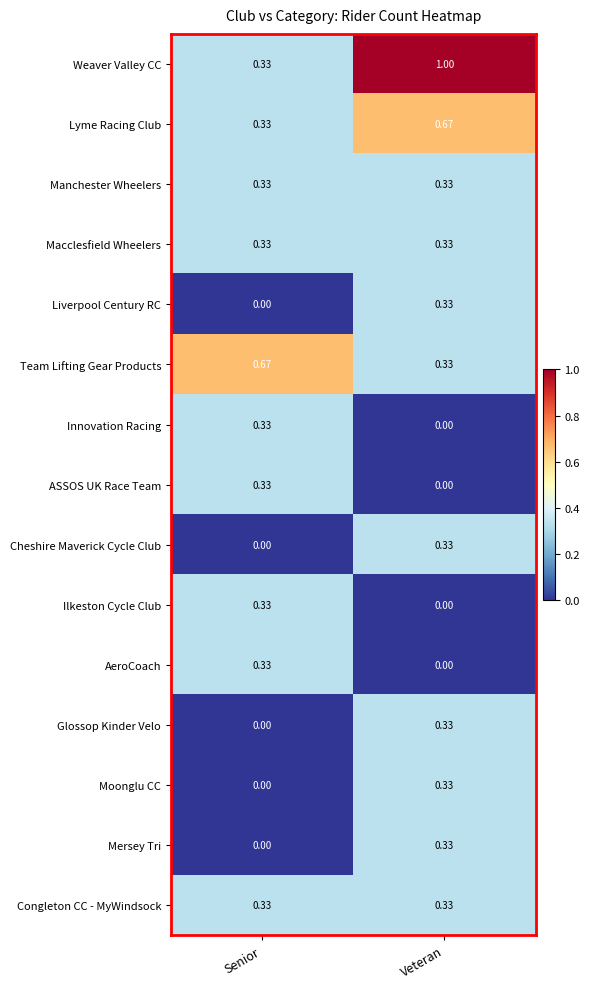

Count the number of categories in the chart.

2